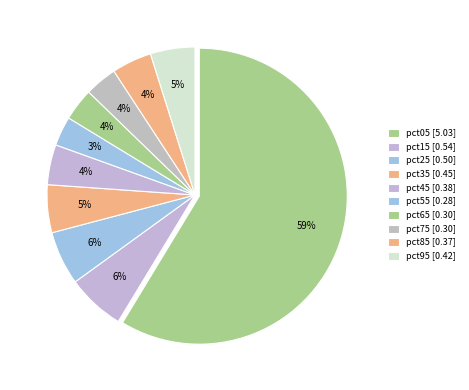

Between pct45 and pct65, which is larger?

pct45